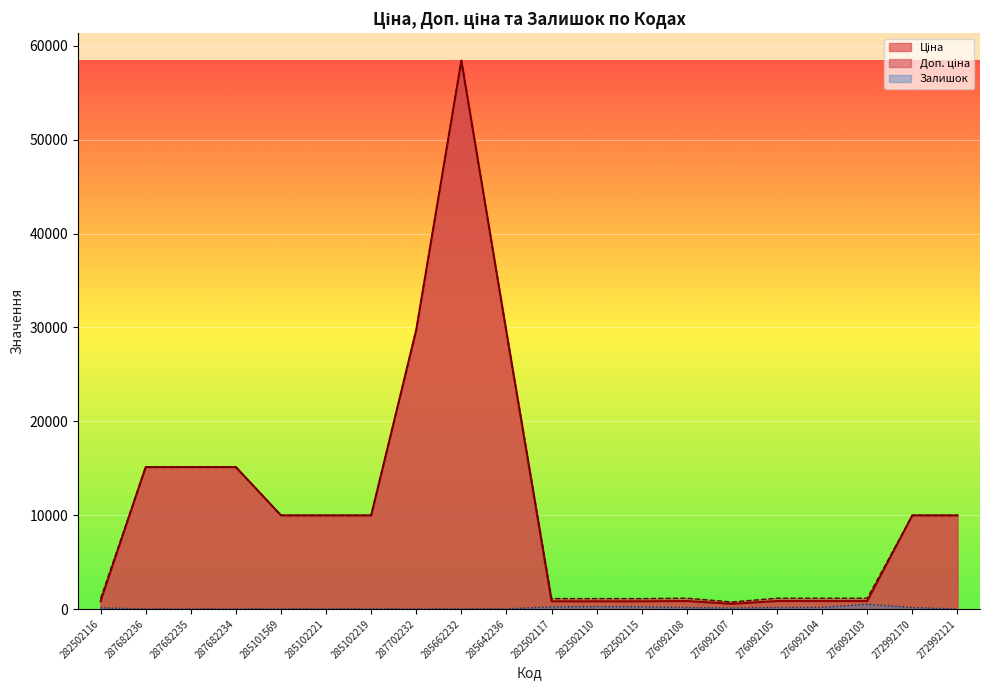

Read the Доп. ціна value at 282502110.

1109.2